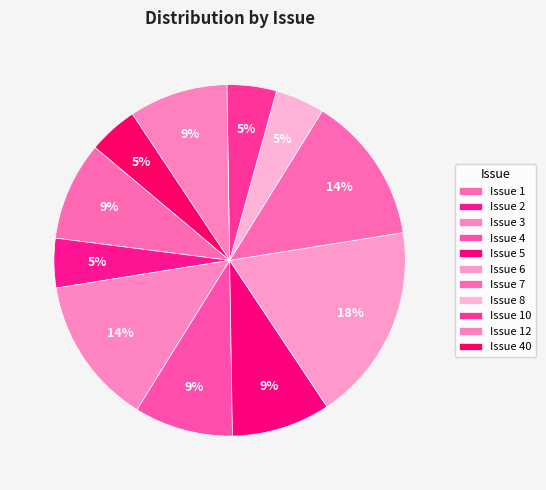

Count the number of slices in the pie.

11